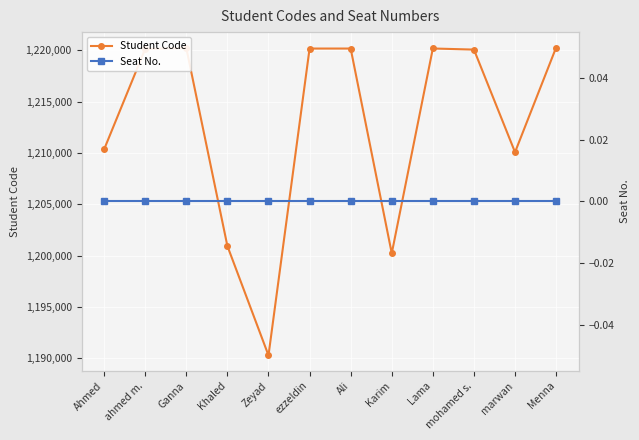

List the labels in order of Student Code value, largest first.

Menna, Ganna, Lama, Ali, ezzeldin, ahmed m., mohamed s., Ahmed, marwan, Khaled, Karim, Zeyad